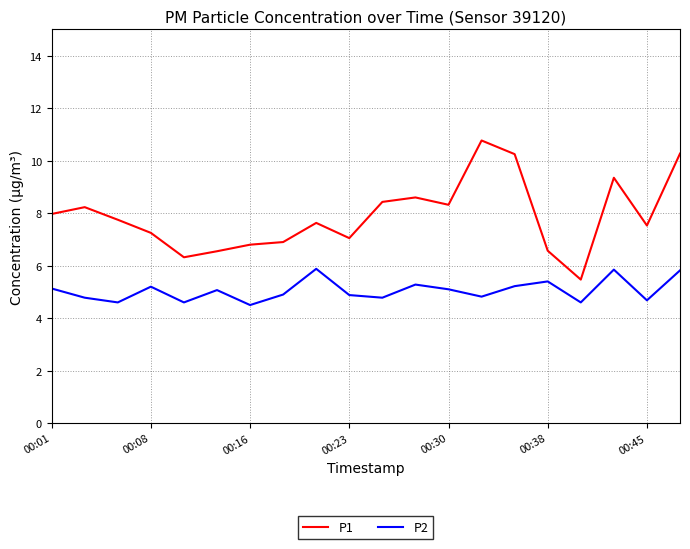

What is the maximum value for P2?

5.9